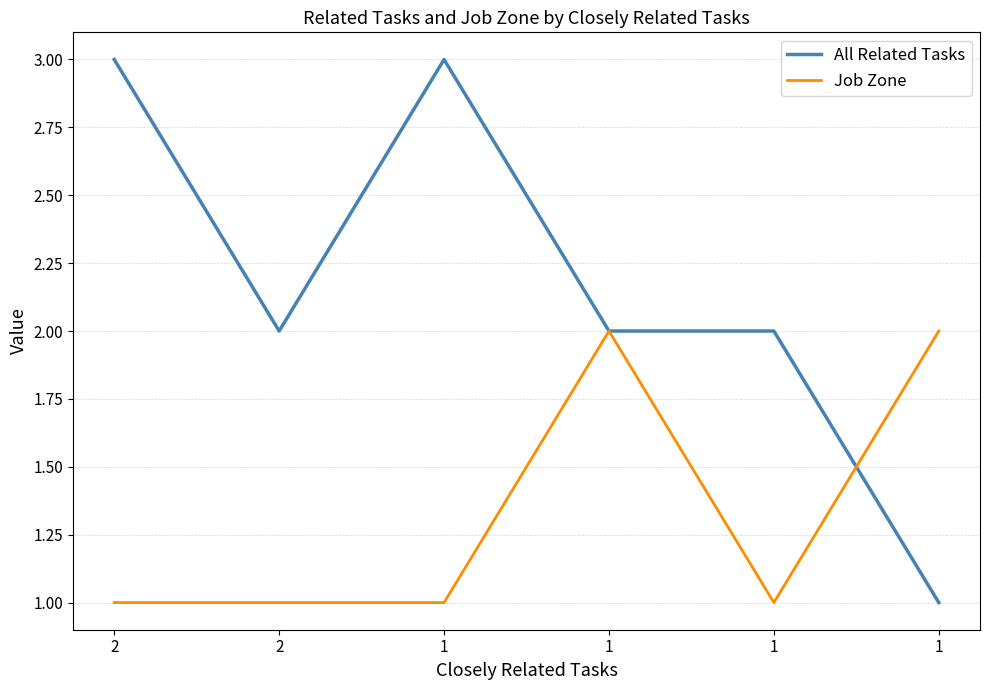

How many lines are shown in the chart?

2